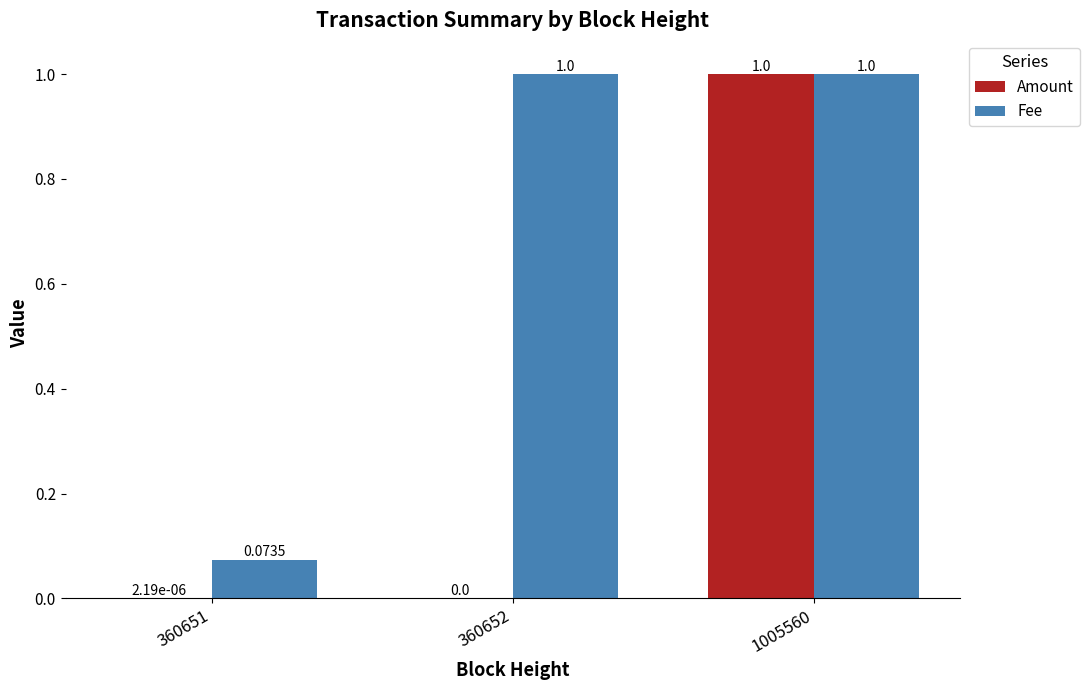

What is the sum of all Fee values?

2.1